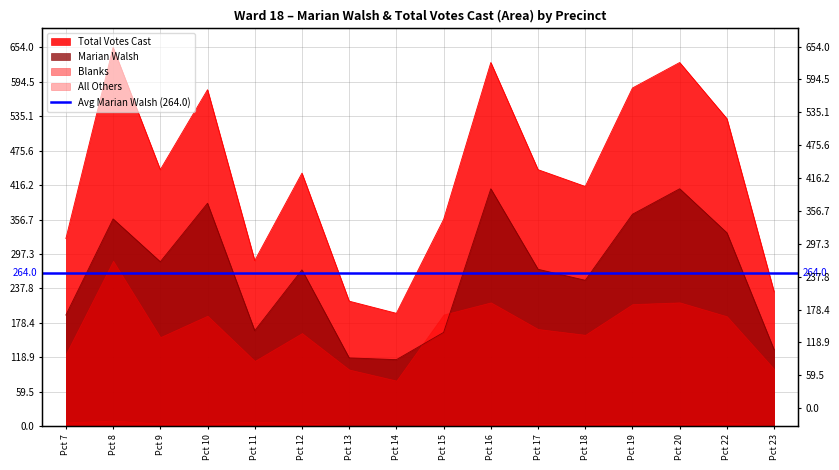

What is the difference between the maximum and minimum values in the Total Votes Cast series?

459